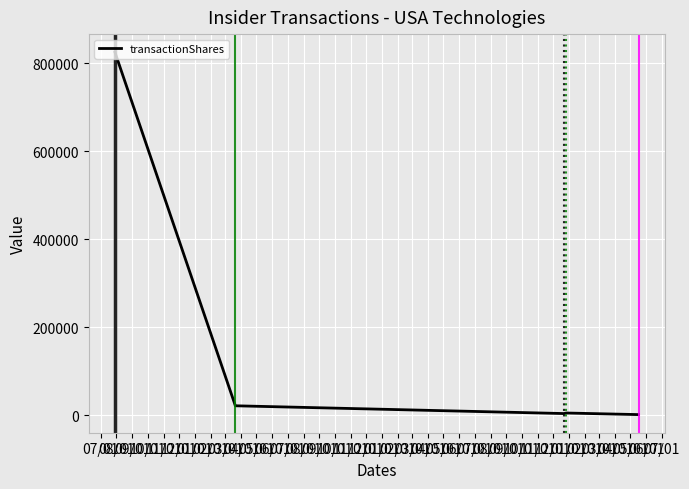

What is the maximum value shown in the chart?

825000